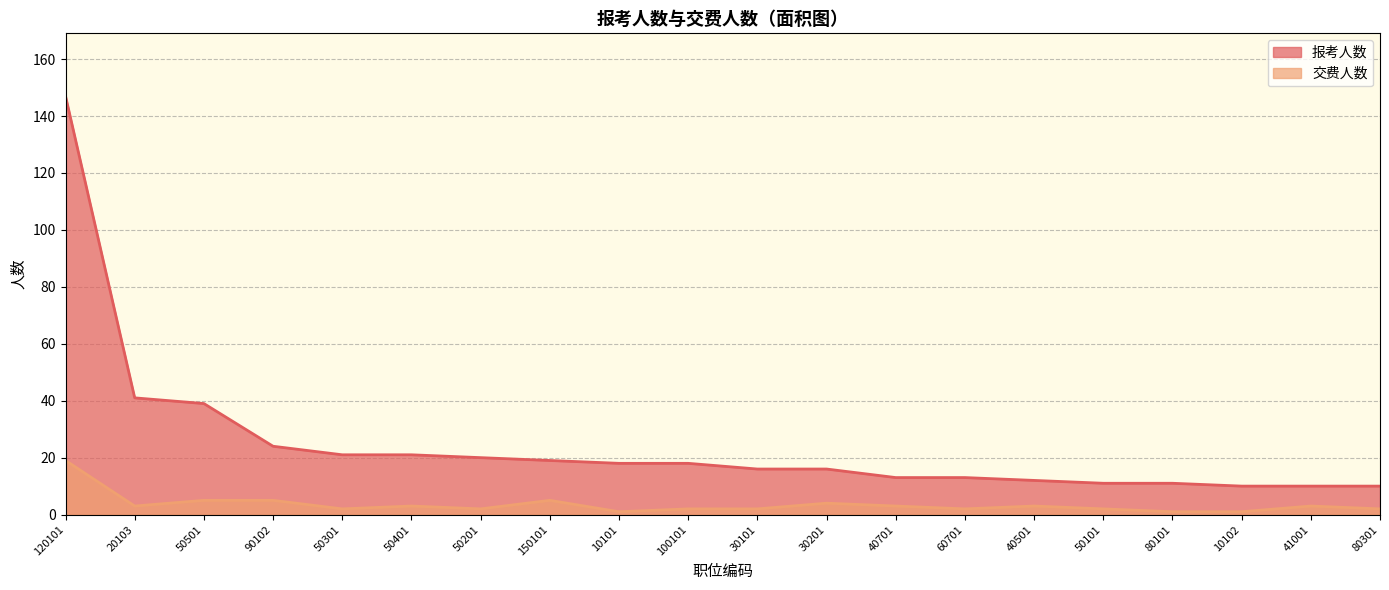

Reading left to right, list all the values displayed in this chart.

报考人数: 147	41	39	24	21	21	20	19	18	18	16	16	13	13	12	11	11	10	10	10
交费人数: 19	3	5	5	2	3	2	5	1	2	2	4	3	2	3	2	1	1	3	2